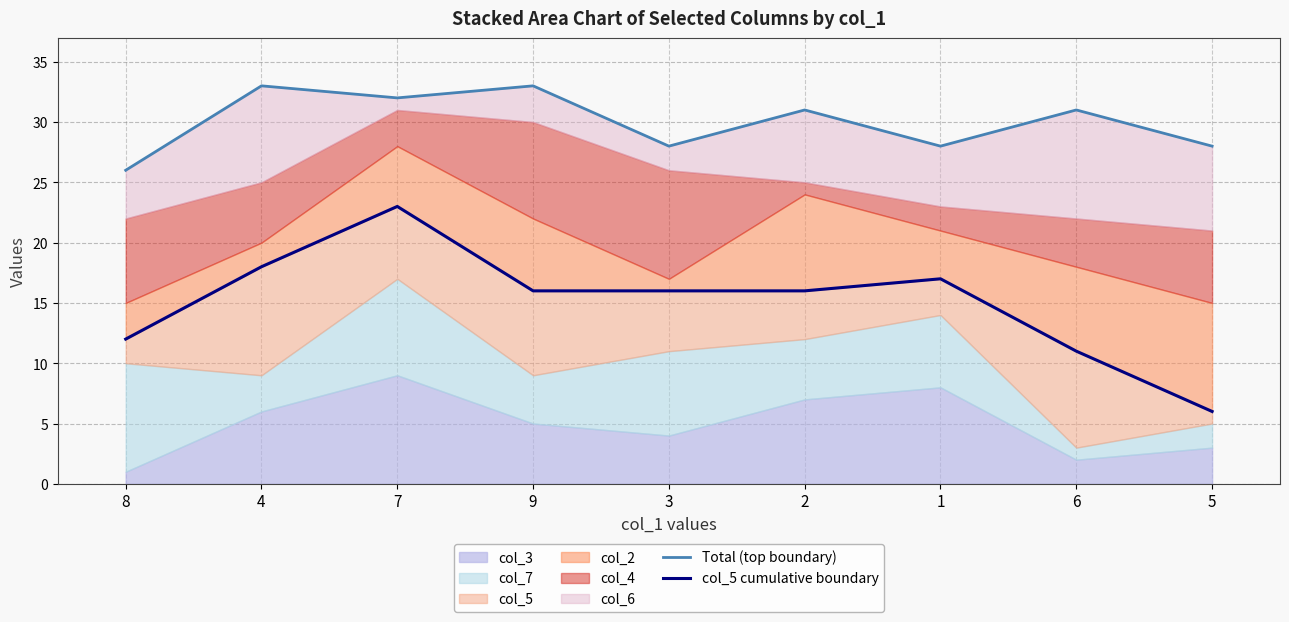

What is the approximate value of col_5 cumulative boundary at 2, to the nearest 10?

20